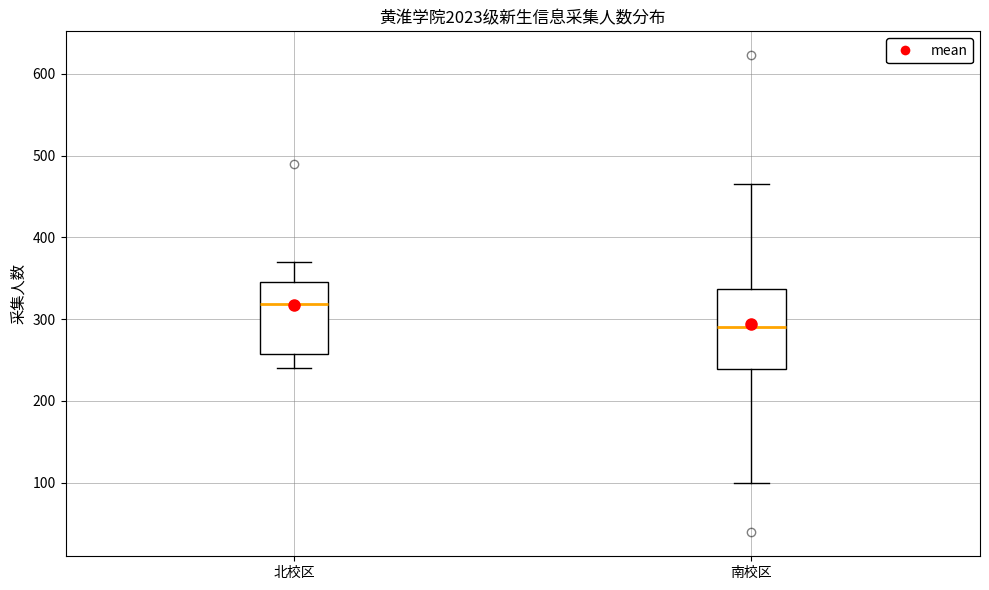

Which box is the tallest, from its lower edge to its upper edge?

南校区